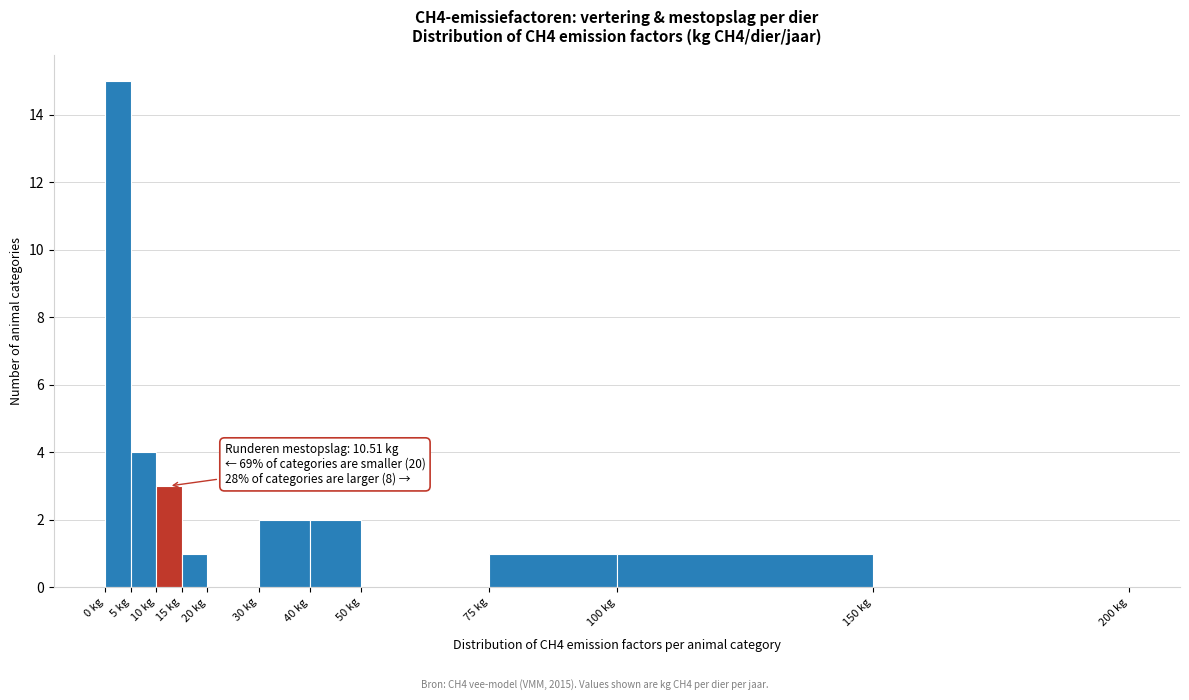

Which range on the x-axis has the tallest bar?

0 to 5